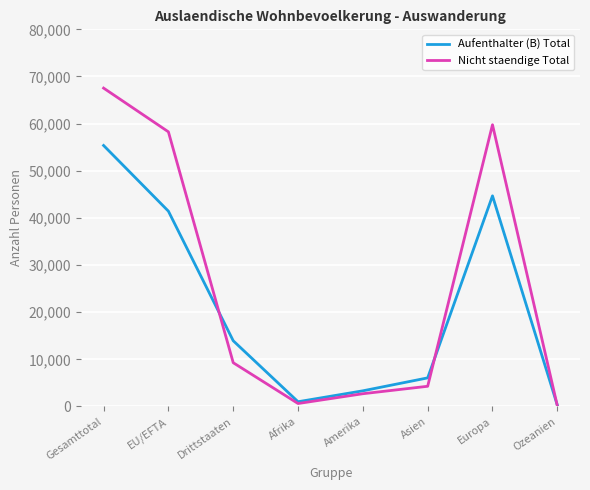

At which category does Nicht staendige Total reach its first local peak?

Europa